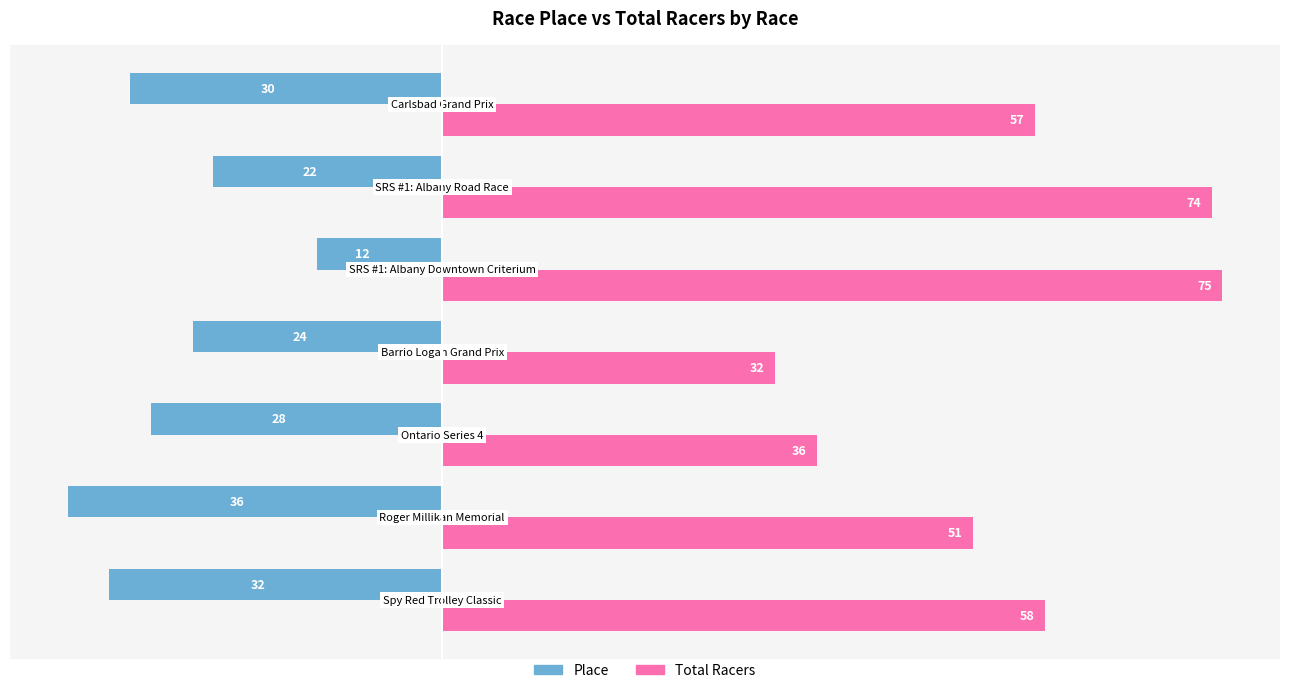

Which series has the largest total across all categories?

Total Racers